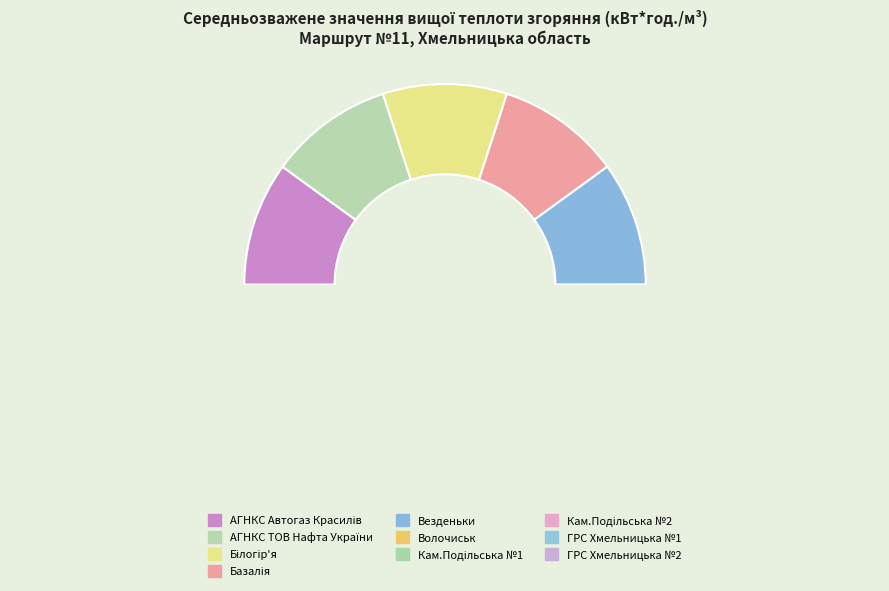

To the nearest percent, what is the average slice percentage?

10%